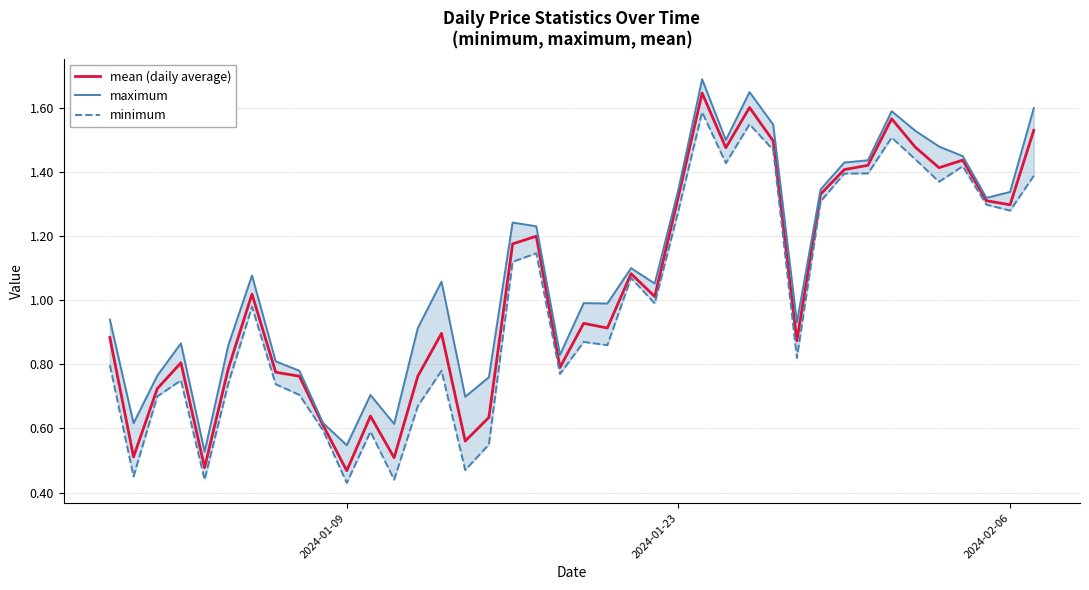

Which category has the lowest value across all series?

2024-01-09